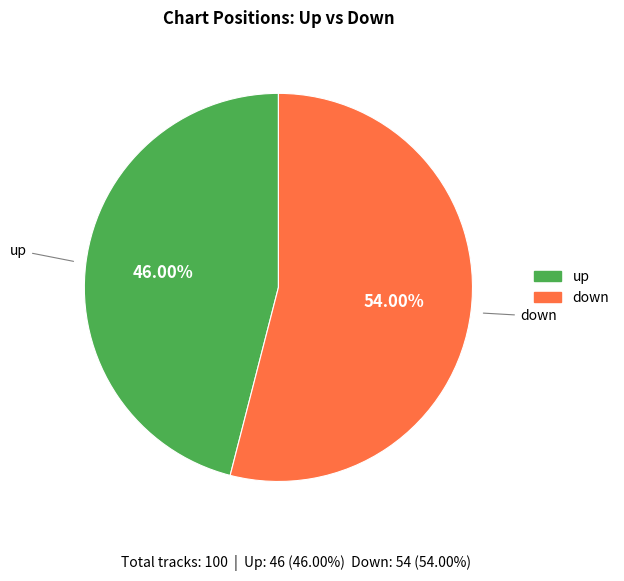

Which category has the smallest portion of the pie?

up